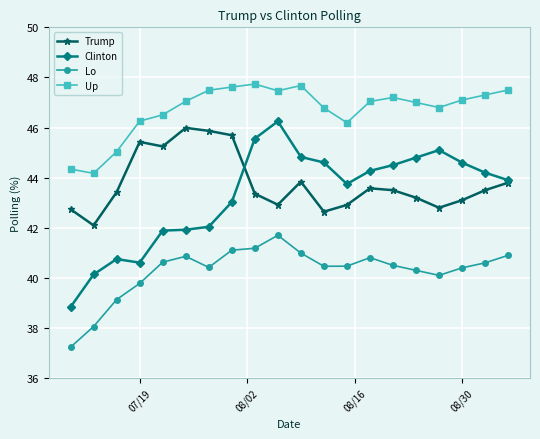

True or false: Clinton has more than 1 interior local peaks.

True